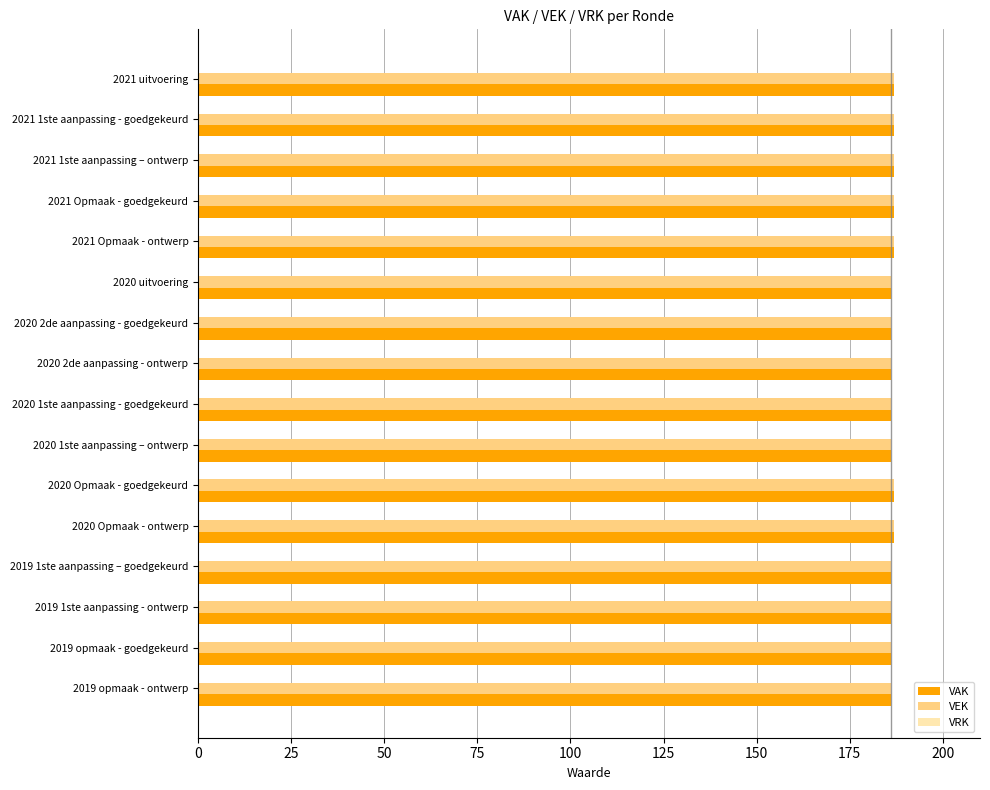

What is the total value across all series at 2019 1ste aanpassing - ontwerp?

372